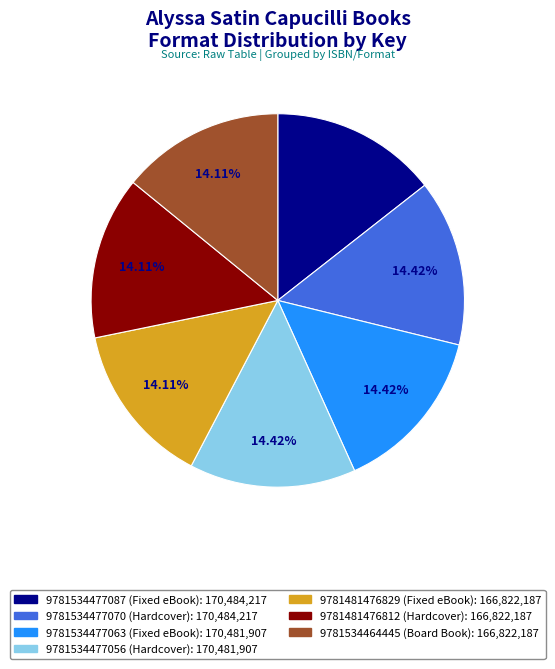

Is the sum of 9781481476812 (Hardcover) and 9781534477087 (Fixed eBook) greater than half?

No